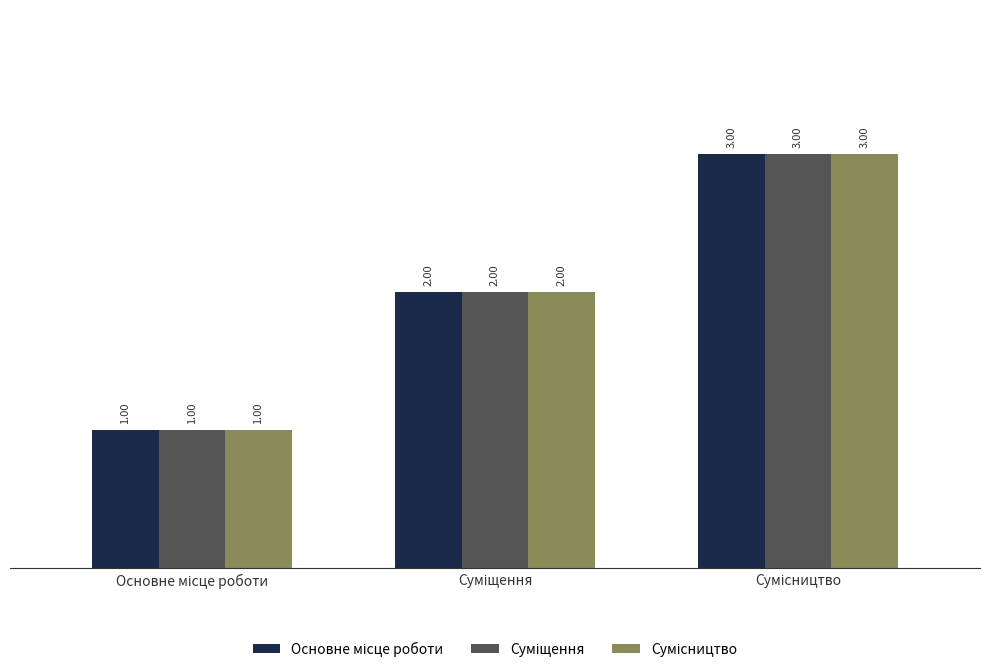

Is it true that Сумісництво equals 1 at Основне місце роботи?

True